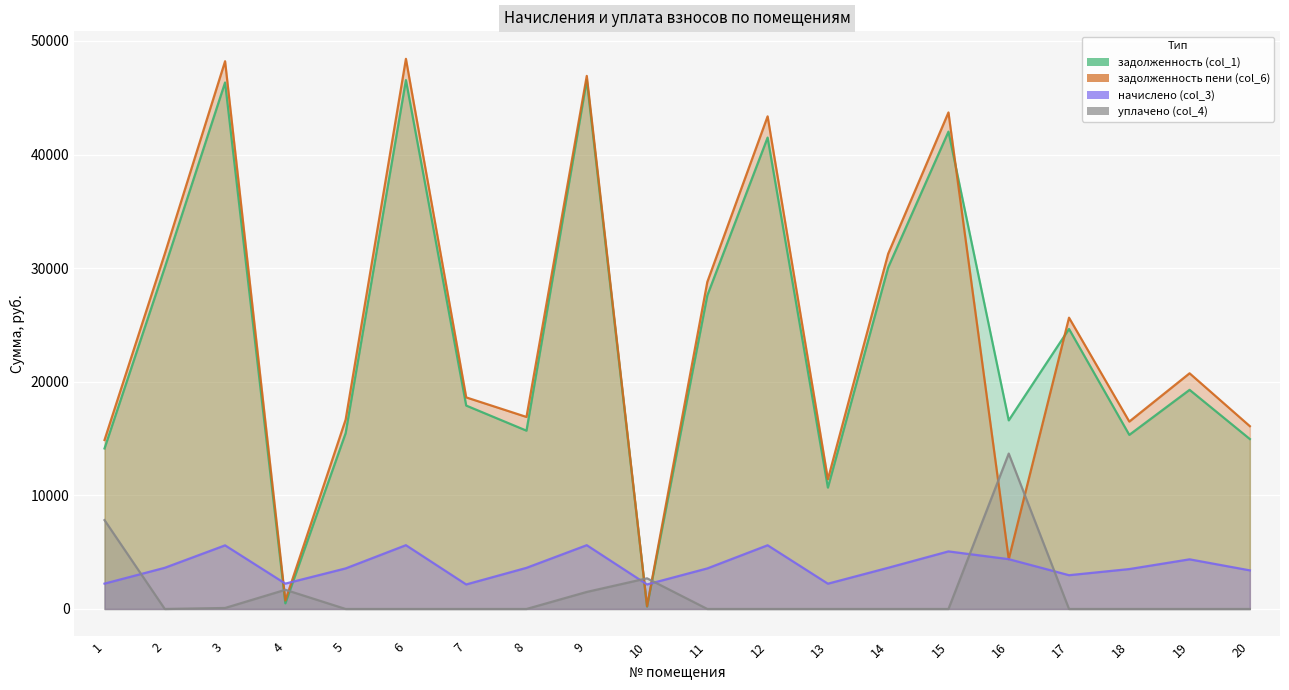

Is the value of задолженность (col_1) at 2 greater than the value of начислено (col_3) at 5?

Yes